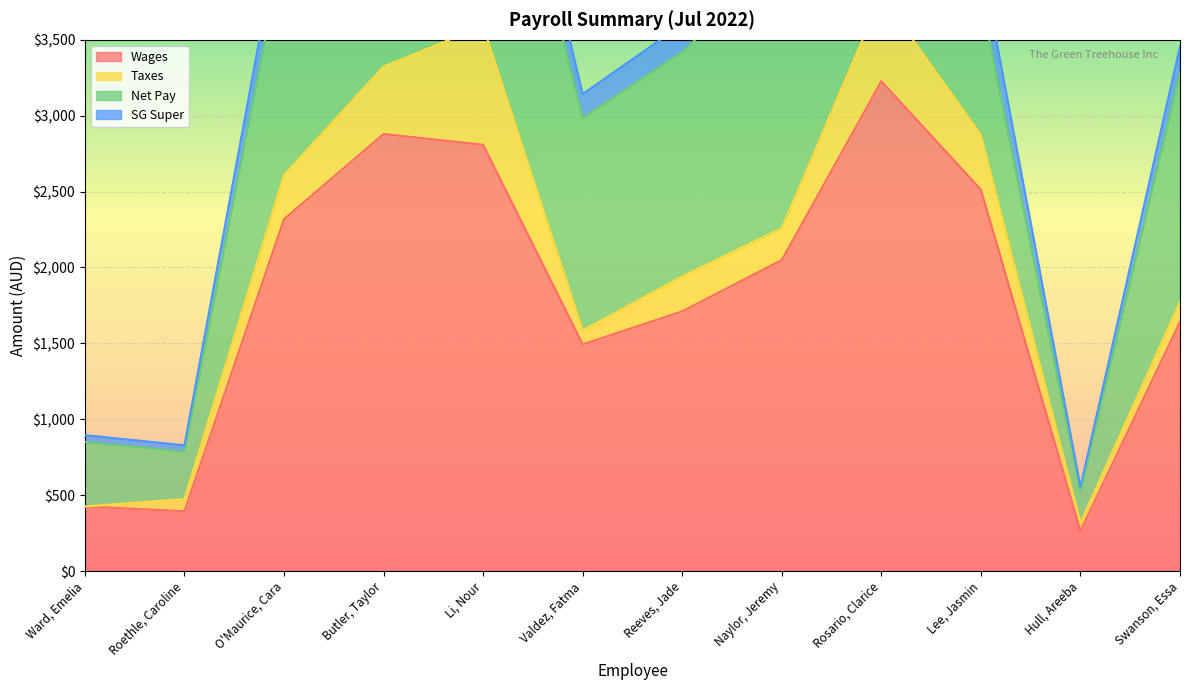

The value of Wages at Butler, Taylor is 5035.2. True or false?

False